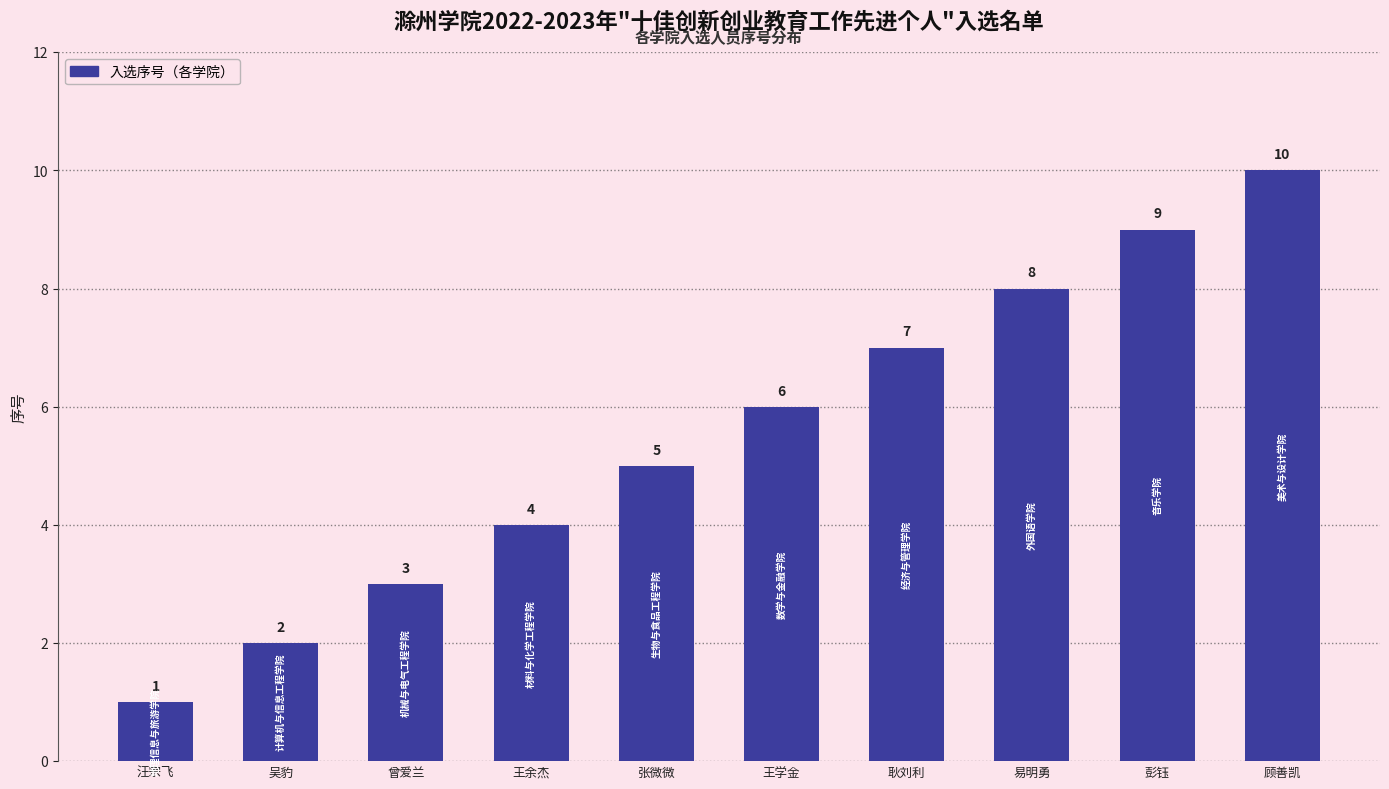

What is the label of the 9th bar from the right?

吴豹